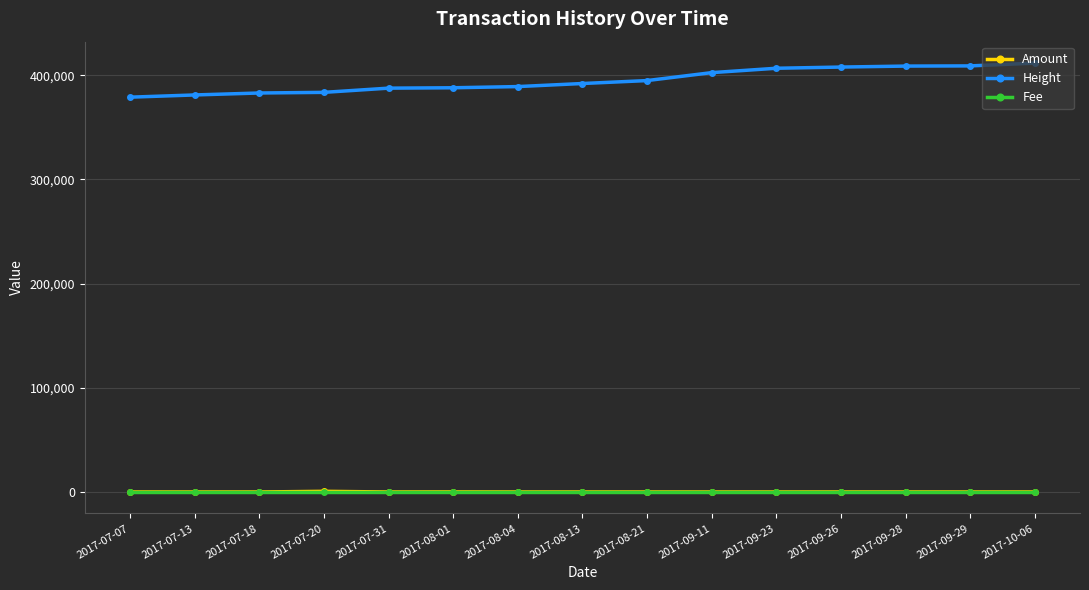

True or false: Amount has more than 2 points higher than both neighbors.

True